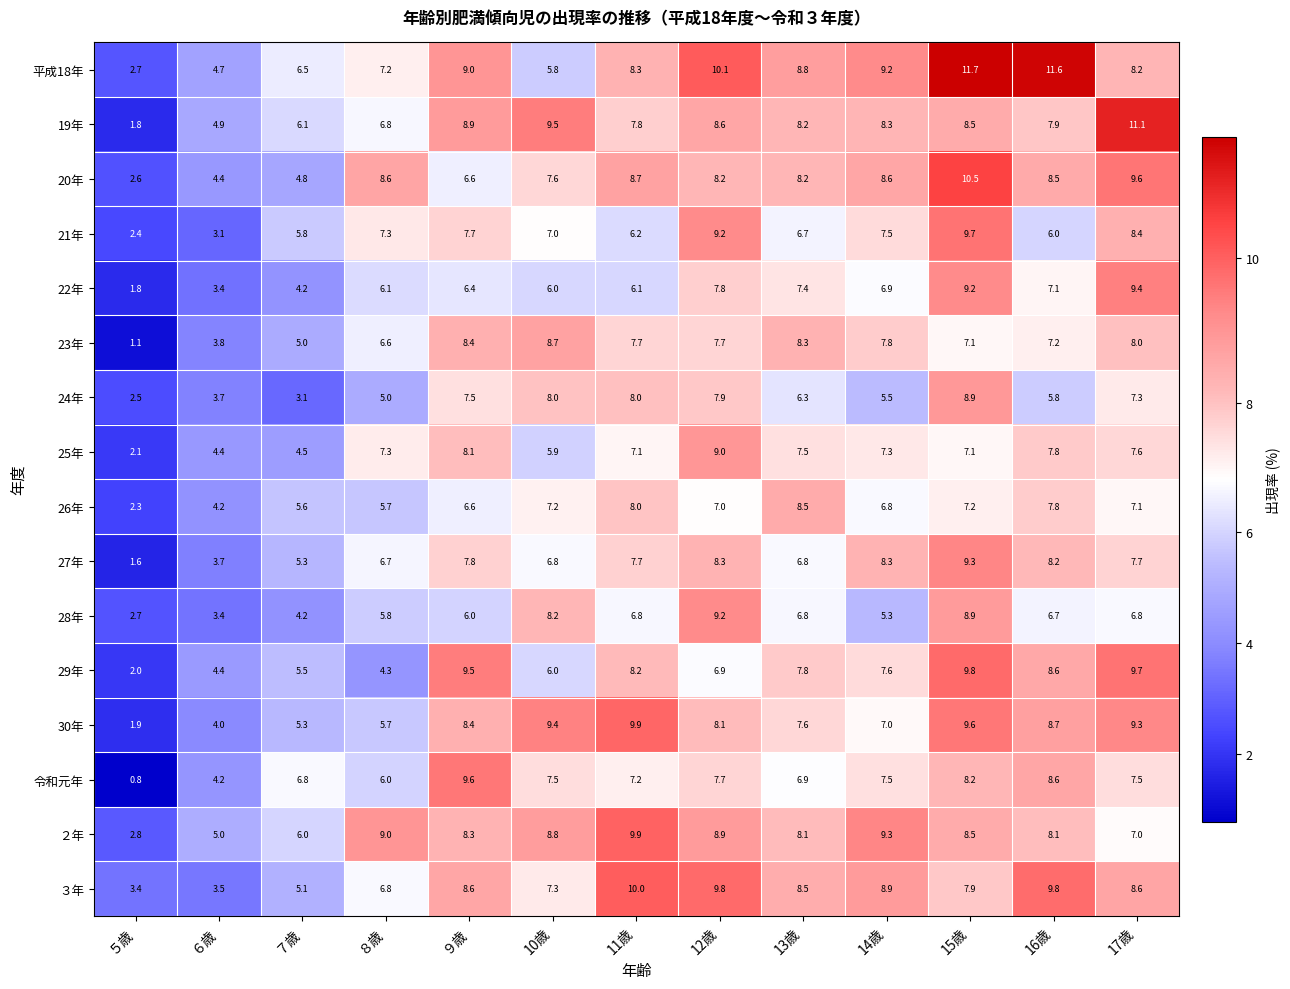

At which label does 30年 first exceed 8?

９歳